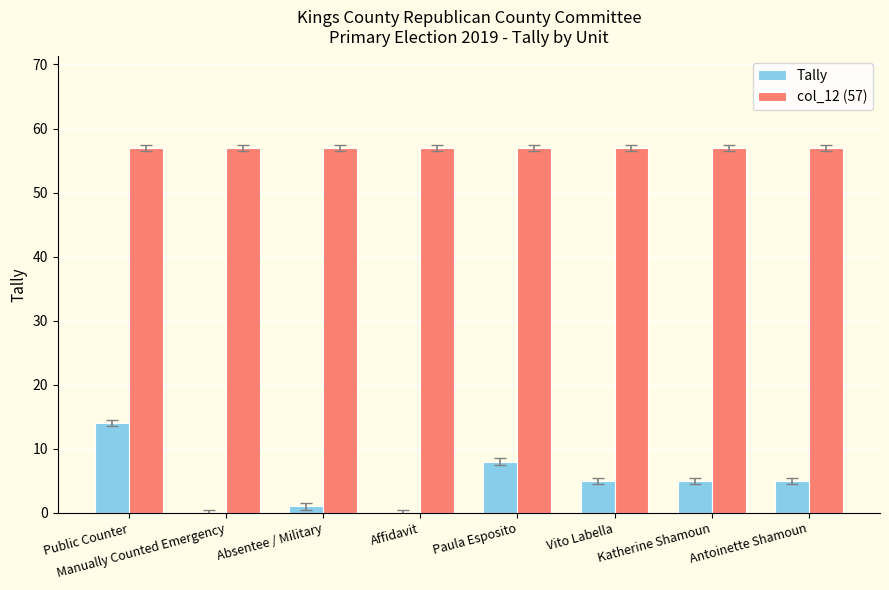

Which series changed the most between Paula Esposito and Antoinette Shamoun?

Tally